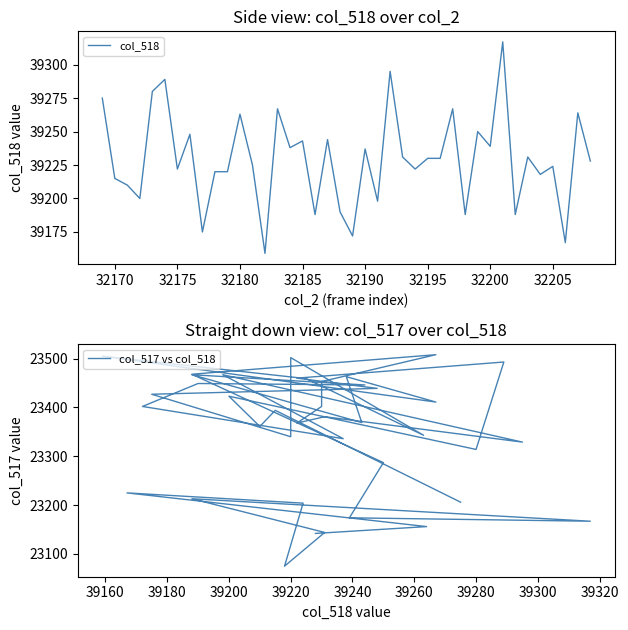

What is the maximum value shown in the chart?

39317